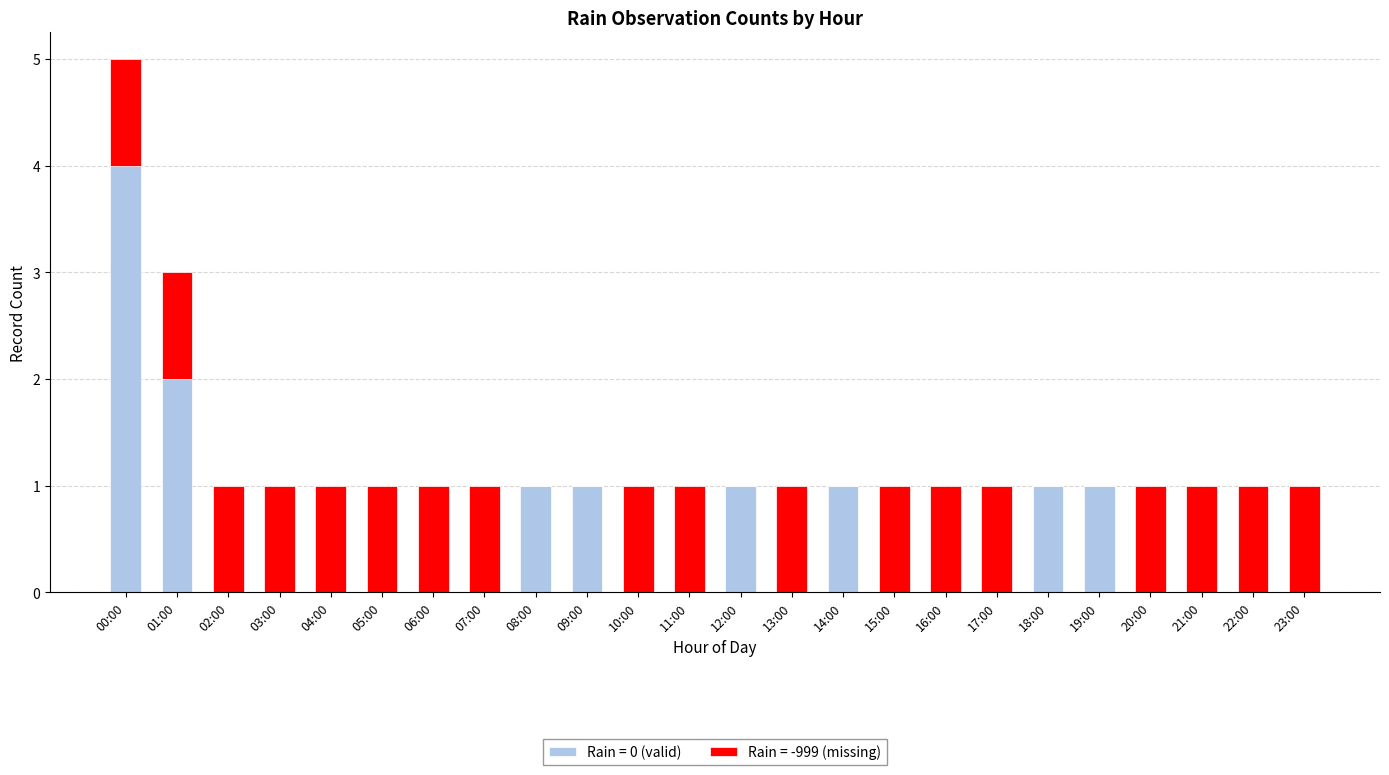

How many categories are shown in the chart?

24